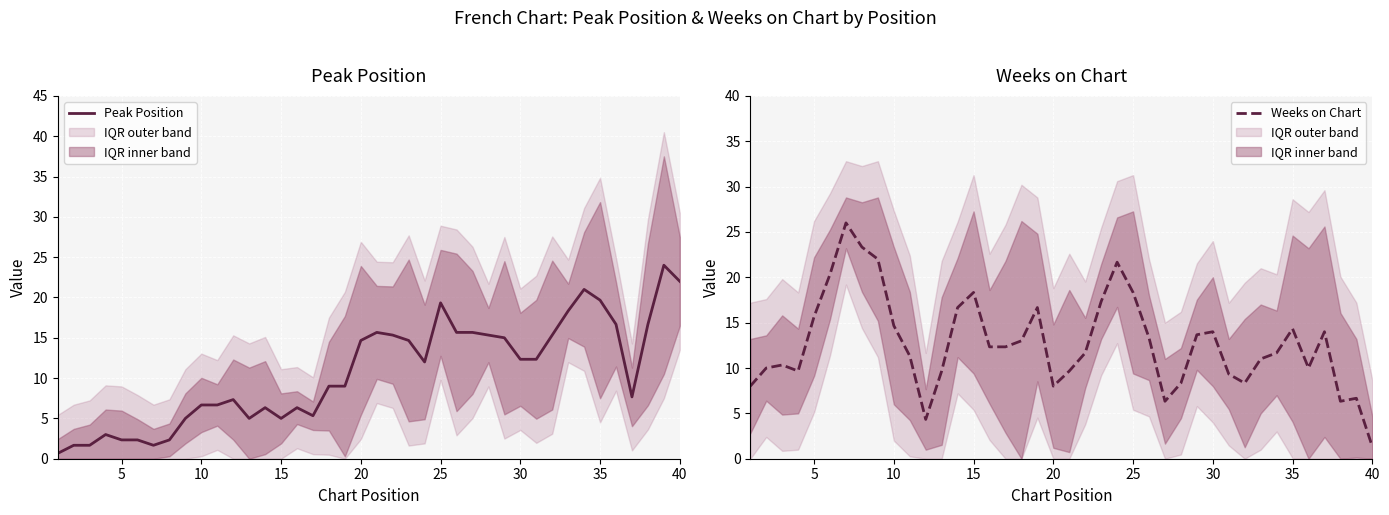

What is the highest value of the Peak Position series?

24.0